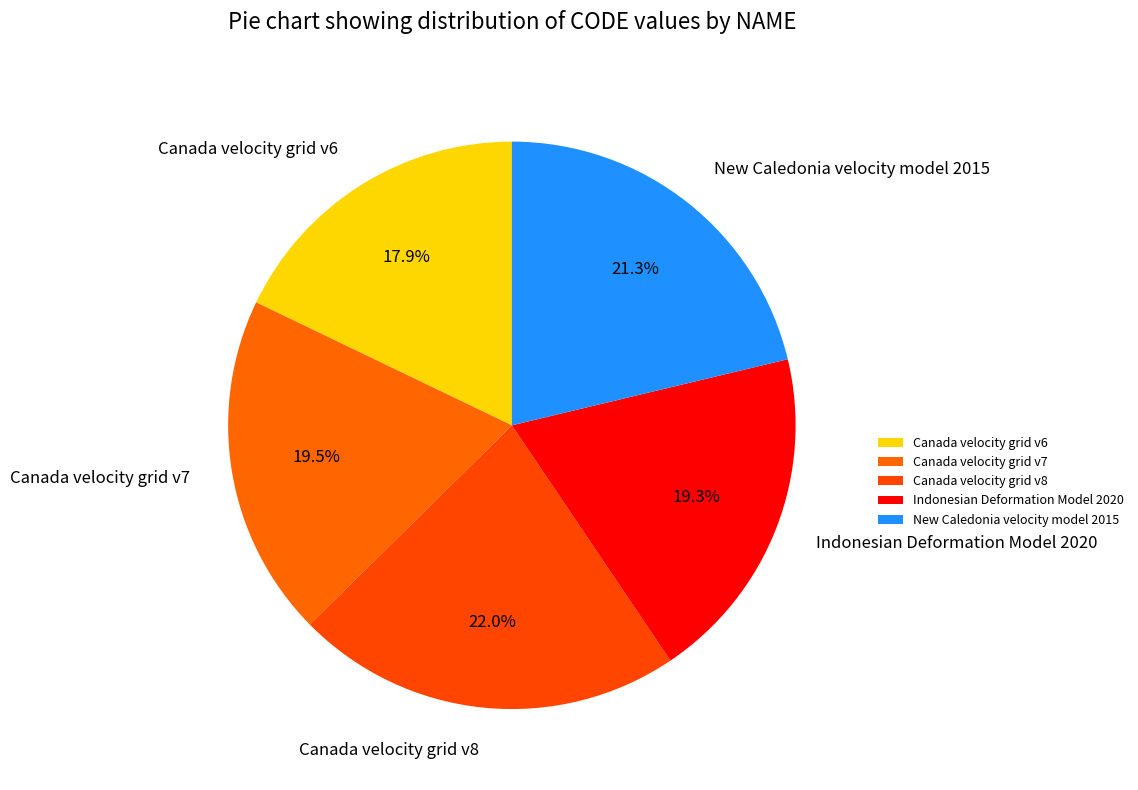

Is it true that Canada velocity grid v6 is 3% of the pie?

False